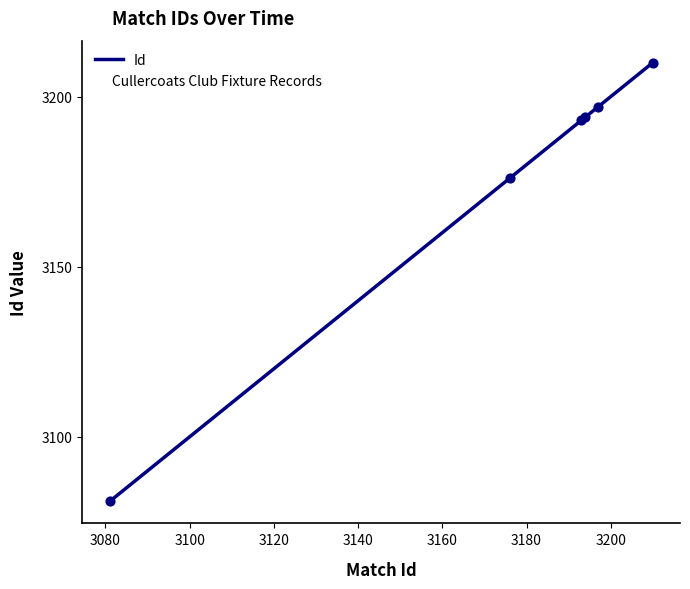

What is the minimum value for Id?

3081.0